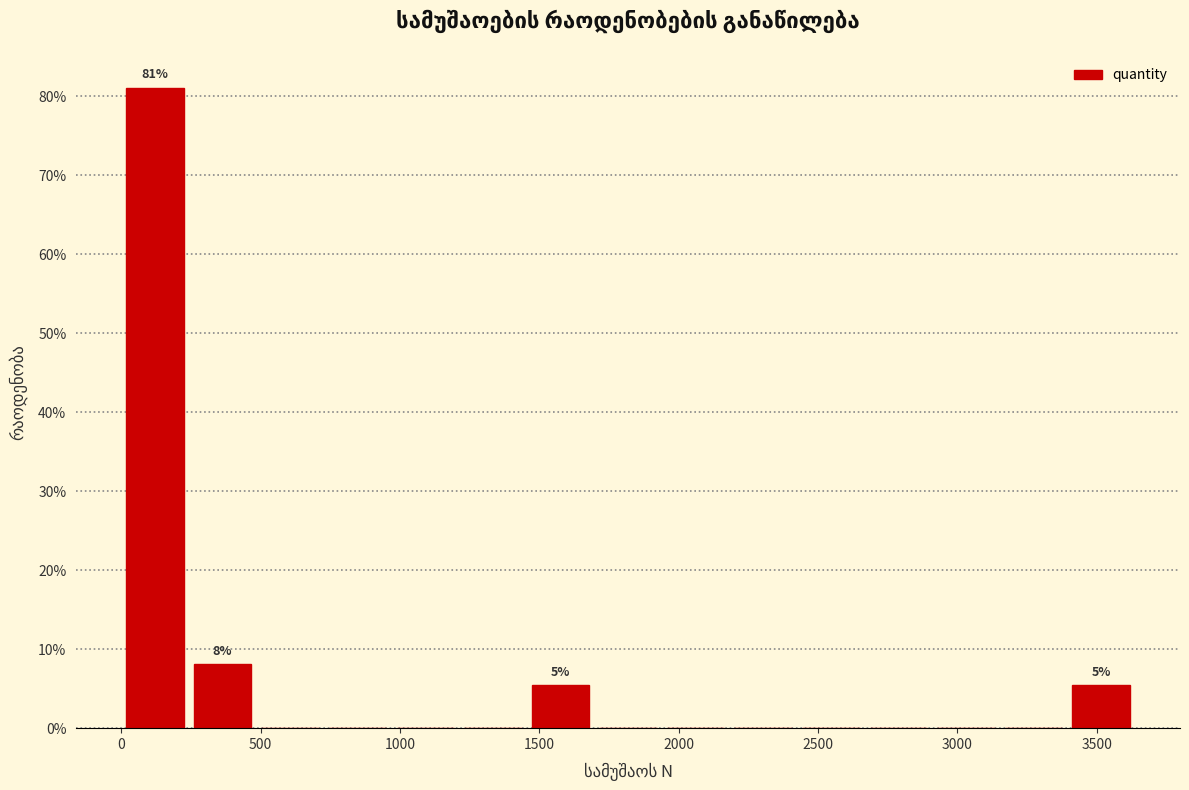

Over which range of the x-axis is the bar tallest?

0 to 250